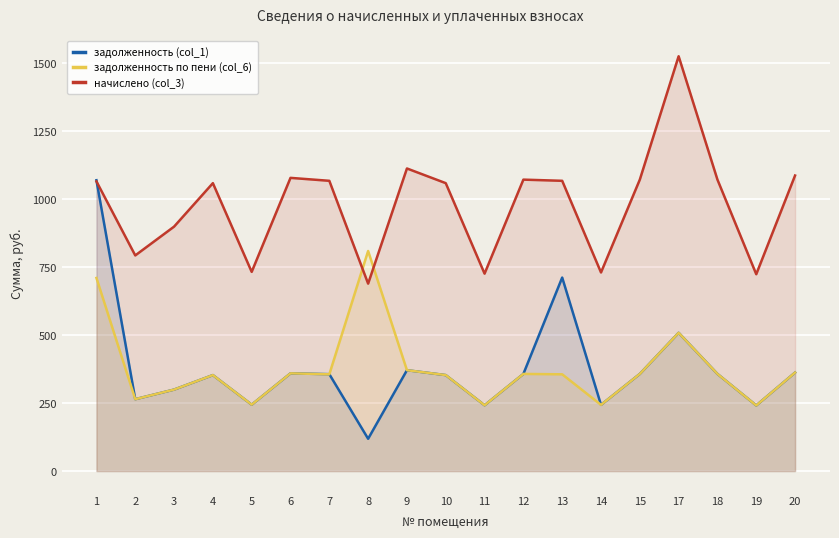

Where does the задолженность по пени (col_6) series first go above 355?

1